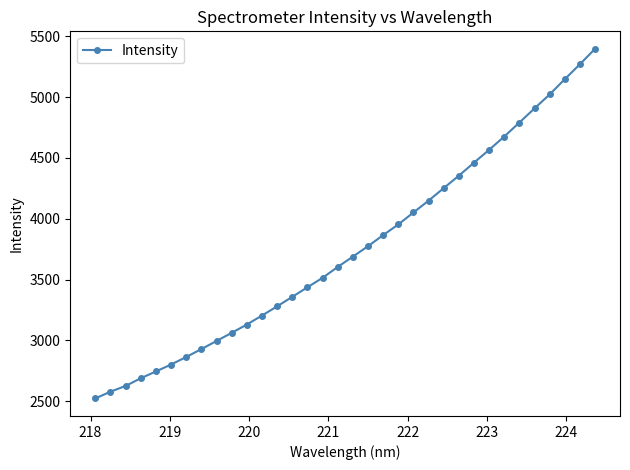

What is the smallest value displayed?

2522.2